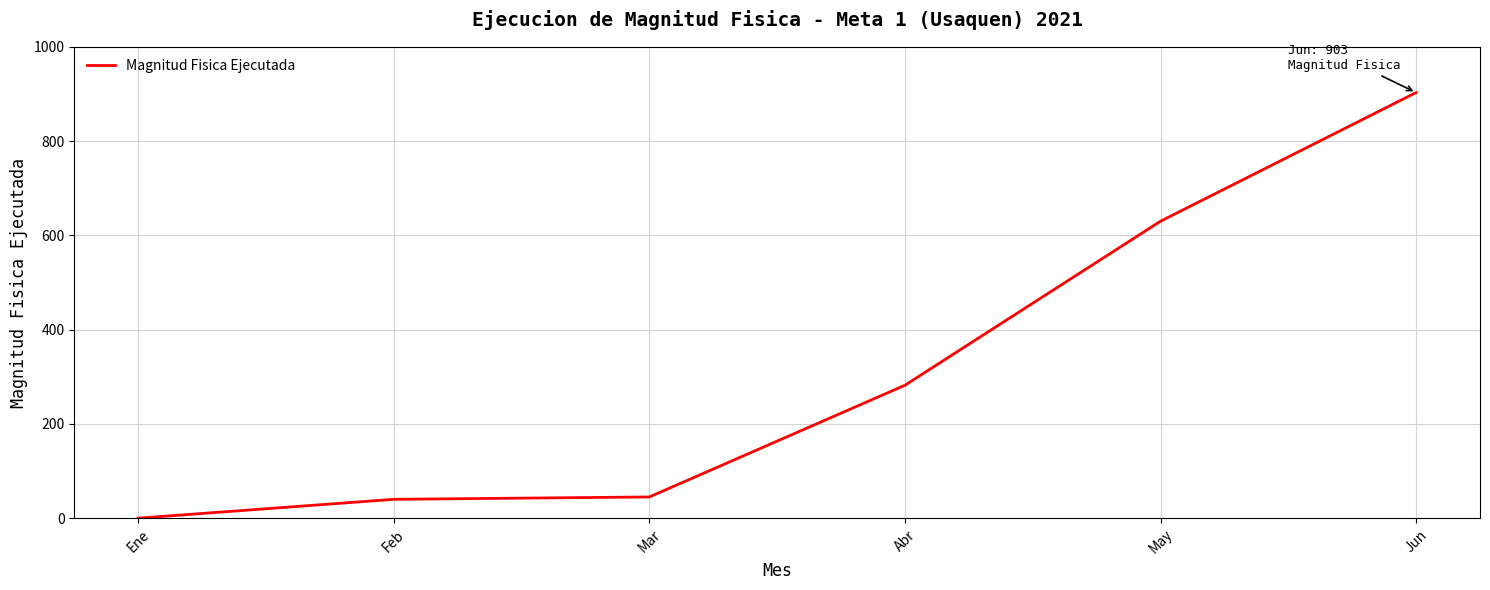

Is it true that the value at May is 630?

True